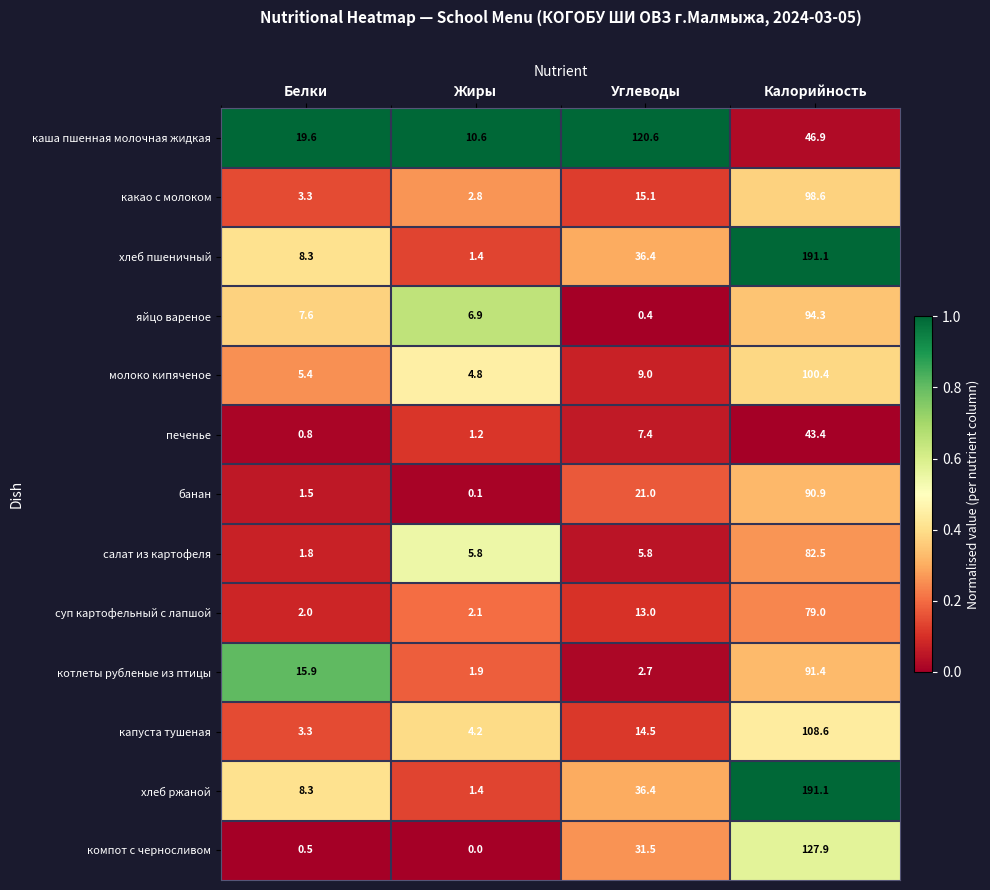

What is the spread (max minus min) of values at Углеводы?

120.2